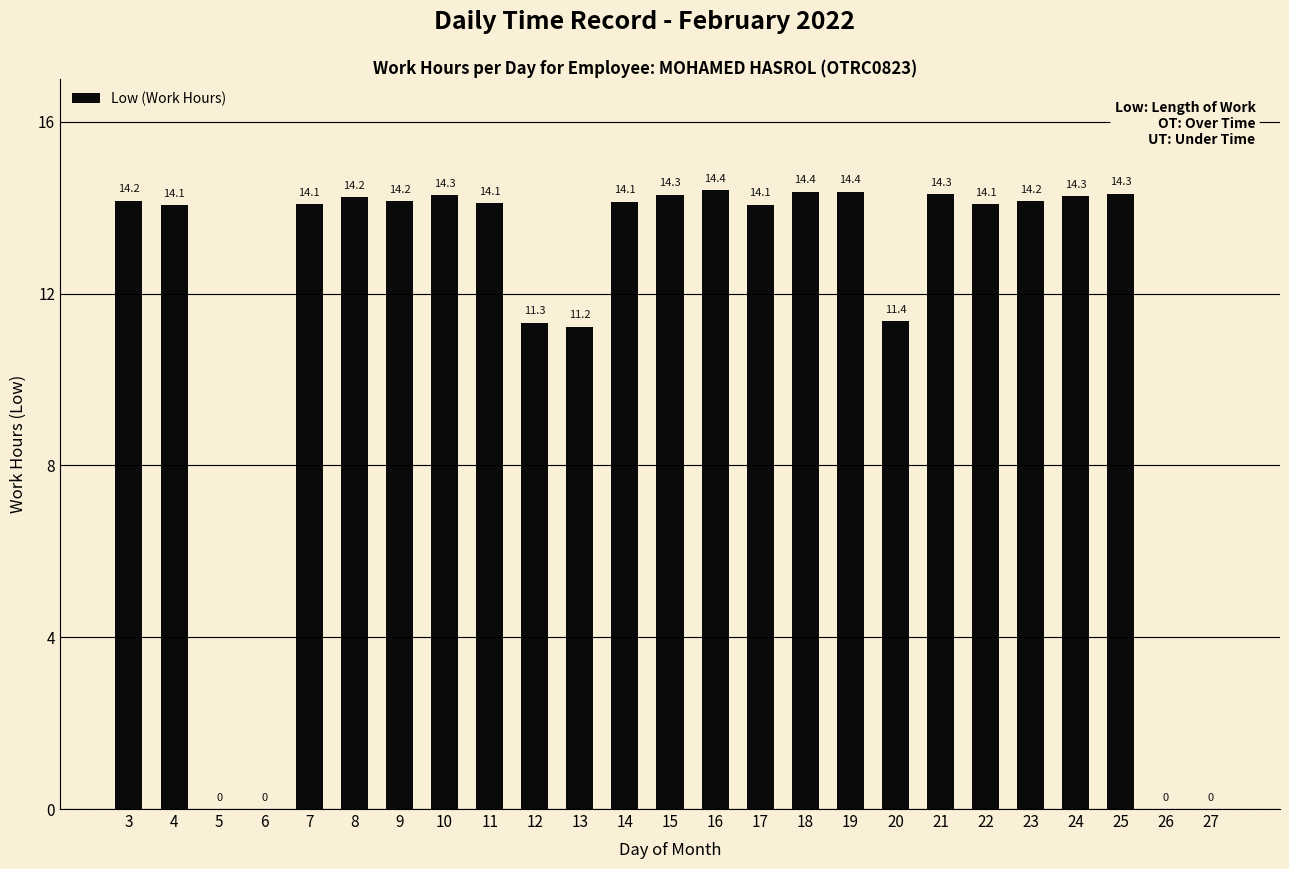

What is the sum of the values at 14 and 22?

28.2